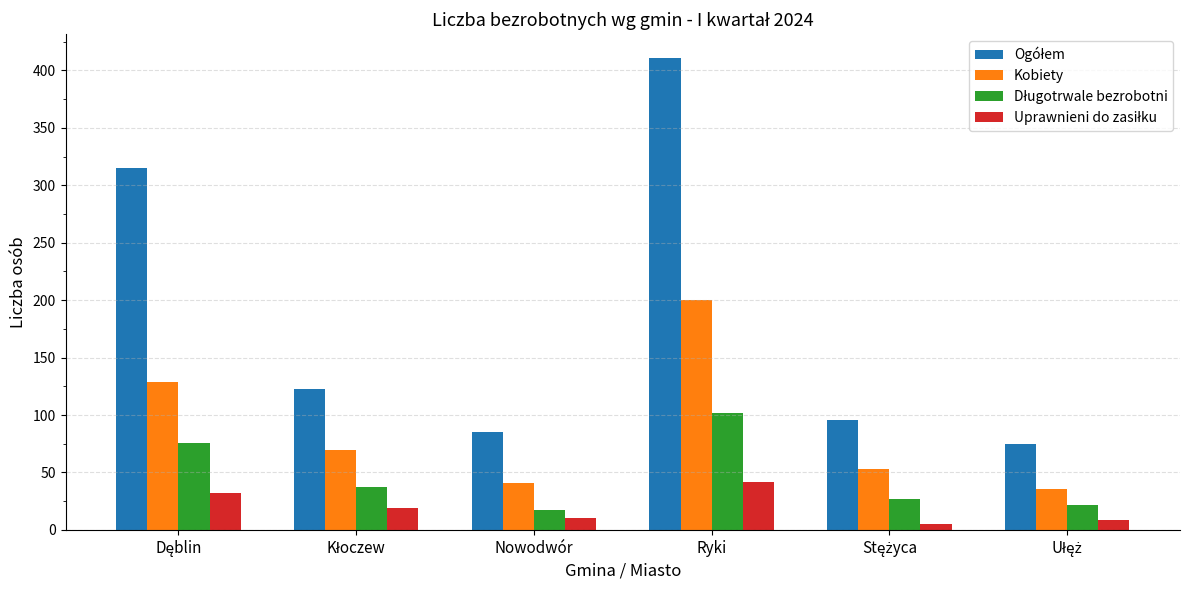

How many bars are there in each group?

4